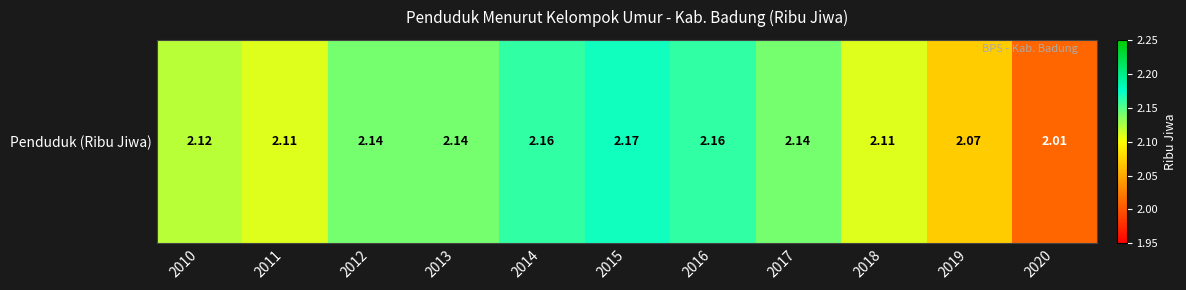

What is the sum of the values at 2016 and 2017?

4.3